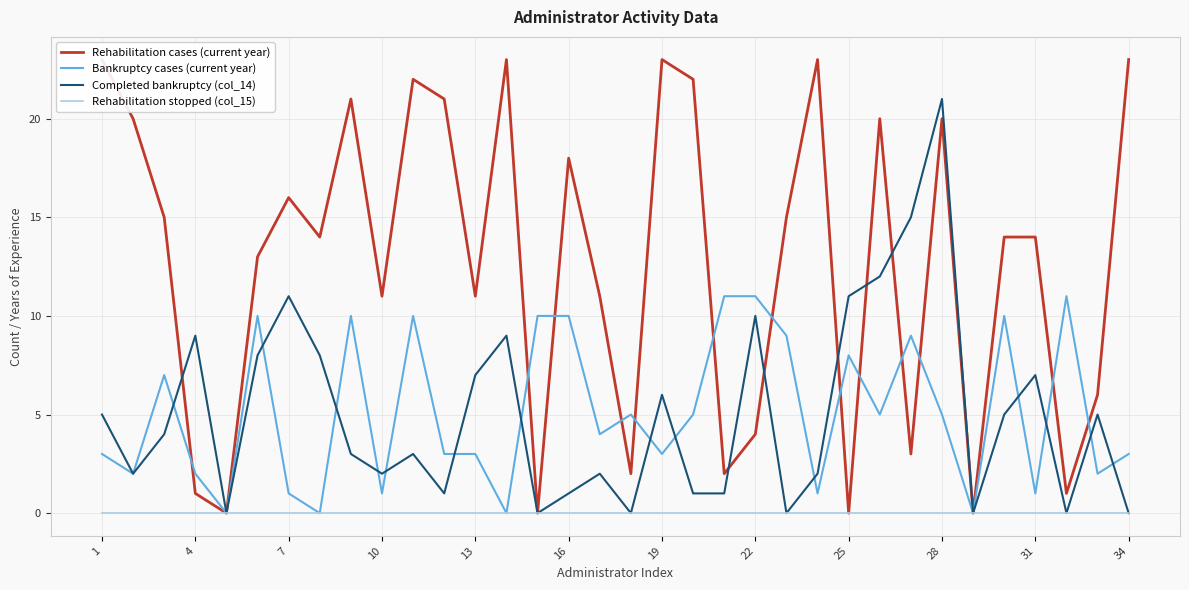

At how many categories does at least one series exceed 21?

7